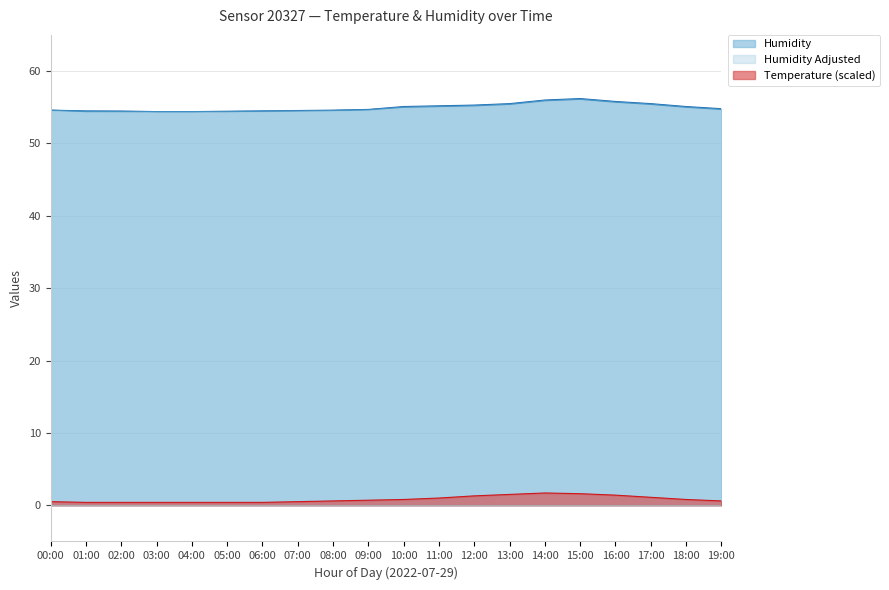

Reading left to right, what are all the values shown in this chart?

Humidity: 00:00=54.6	01:00=54.5	02:00=54.5	03:00=54.4	04:00=54.4	05:00=54.5	06:00=54.5	07:00=54.5	08:00=54.6	09:00=54.7	10:00=55.1	11:00=55.2	12:00=55.3	13:00=55.5	14:00=56.0	15:00=56.2	16:00=55.8	17:00=55.5	18:00=55.1	19:00=54.8
Temperature: 00:00=0.5	01:00=0.4	02:00=0.4	03:00=0.4	04:00=0.4	05:00=0.4	06:00=0.4	07:00=0.5	08:00=0.6	09:00=0.7	10:00=0.8	11:00=1.0	12:00=1.3	13:00=1.5	14:00=1.7	15:00=1.6	16:00=1.4	17:00=1.1	18:00=0.8	19:00=0.6
Humidity Adjusted: 00:00=54.6	01:00=54.4	02:00=54.4	03:00=54.4	04:00=54.4	05:00=54.4	06:00=54.5	07:00=54.5	08:00=54.5	09:00=54.6	10:00=55.0	11:00=55.1	12:00=55.2	13:00=55.4	14:00=55.9	15:00=56.1	16:00=55.7	17:00=55.4	18:00=55.0	19:00=54.7